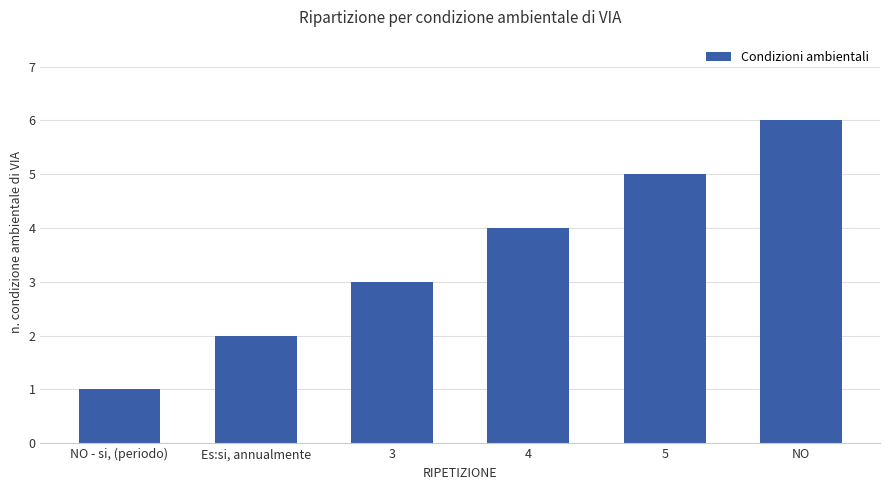

What is the sum of all values?

21